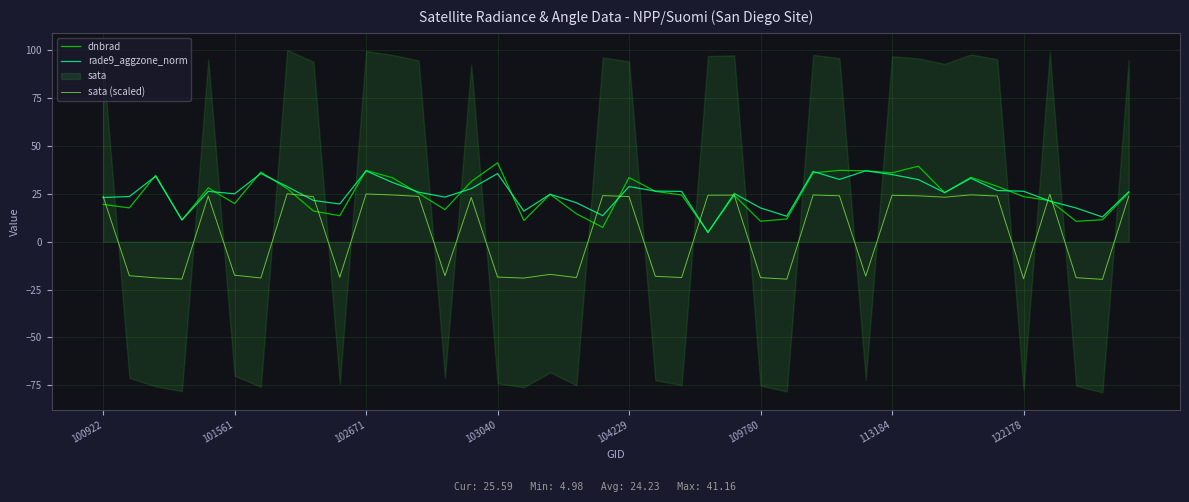

What is the approximate value of rade9_aggzone_norm at 14?

27.7